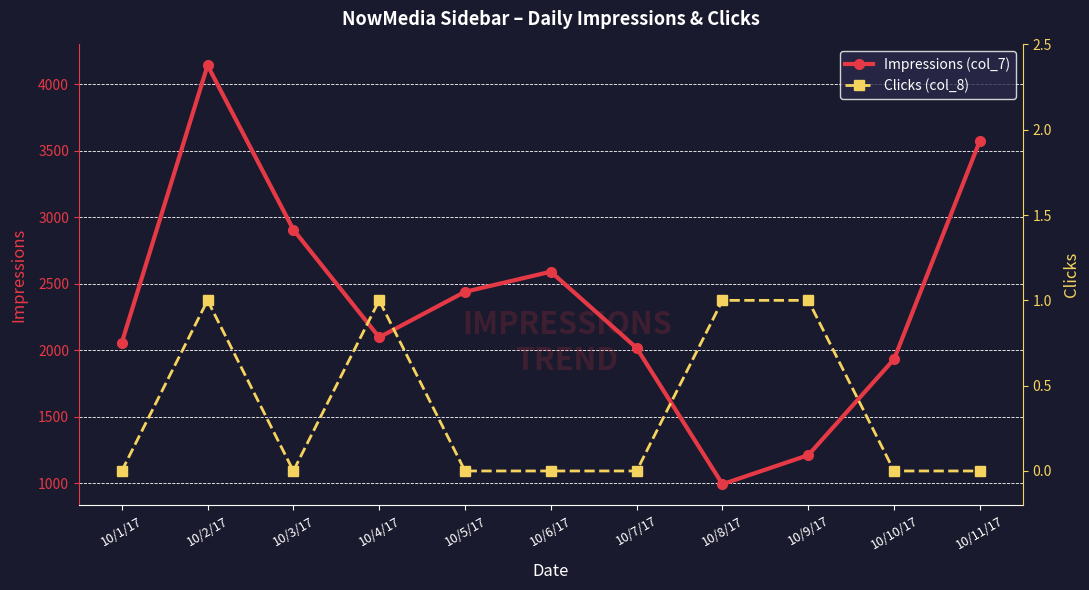

Which category has the lowest value across all series?

10/1/17